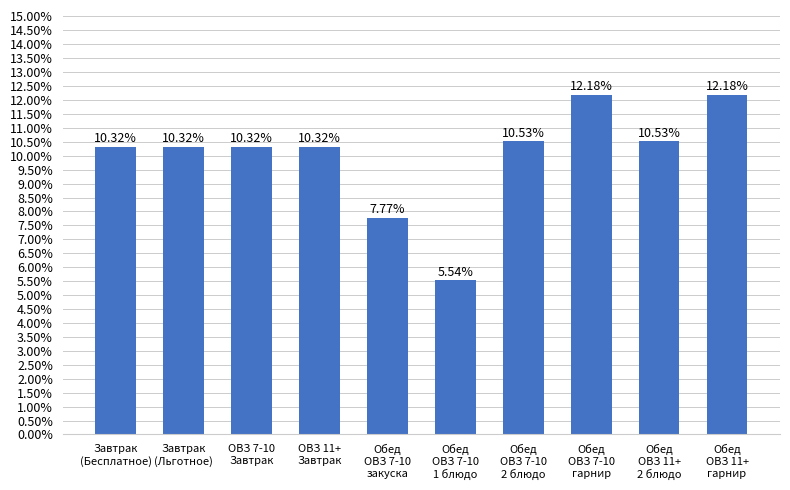

What is the label of the 9th bar from the left?

Обед
ОВЗ 11+
2 блюдо